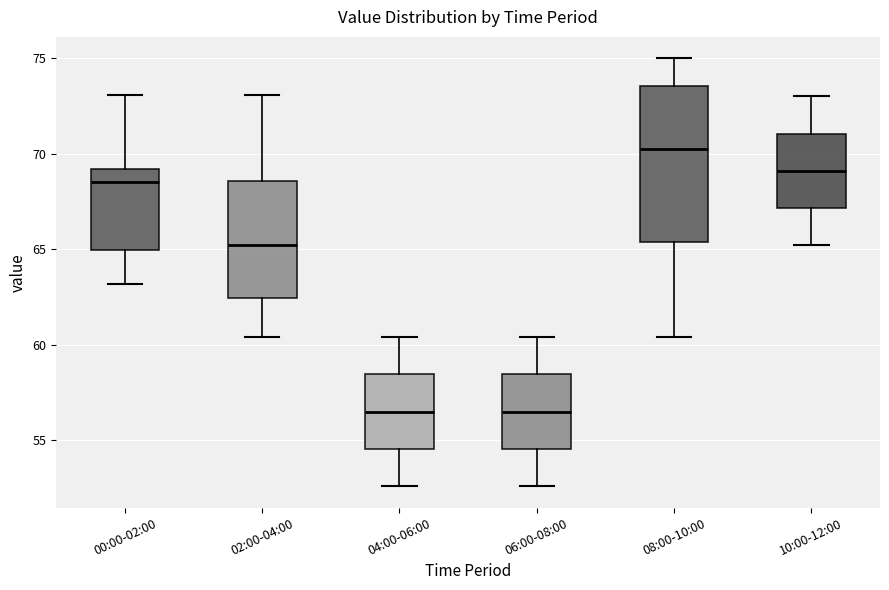

Where is the lower edge of the box for 00:00-02:00 on the y-axis? The values are not printed on the chart, so give them approximately, as read against the axis.

65.0